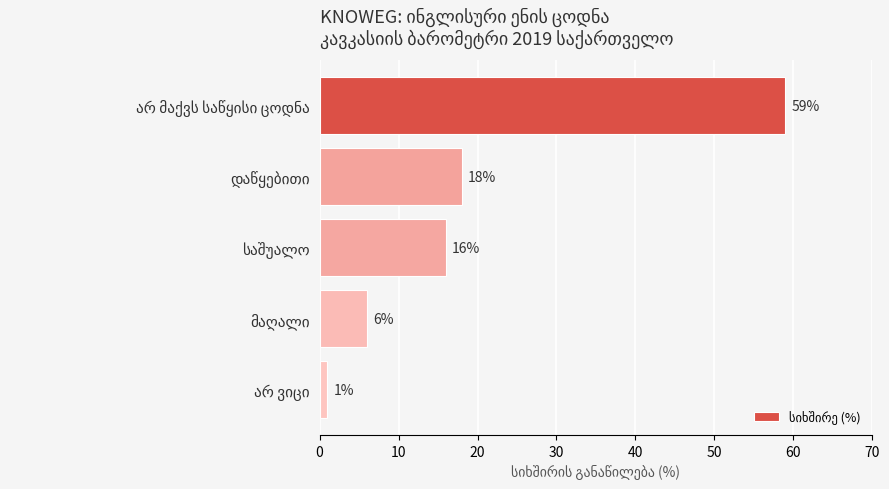

What is the maximum value shown in the chart?

59